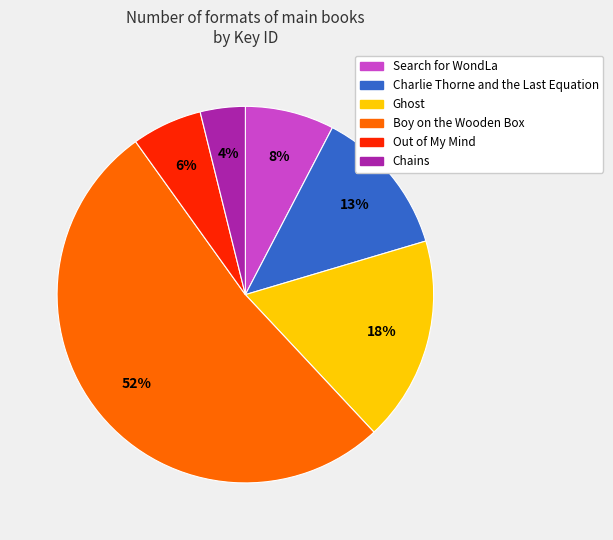

Which slice is the largest?

Boy on the Wooden Box